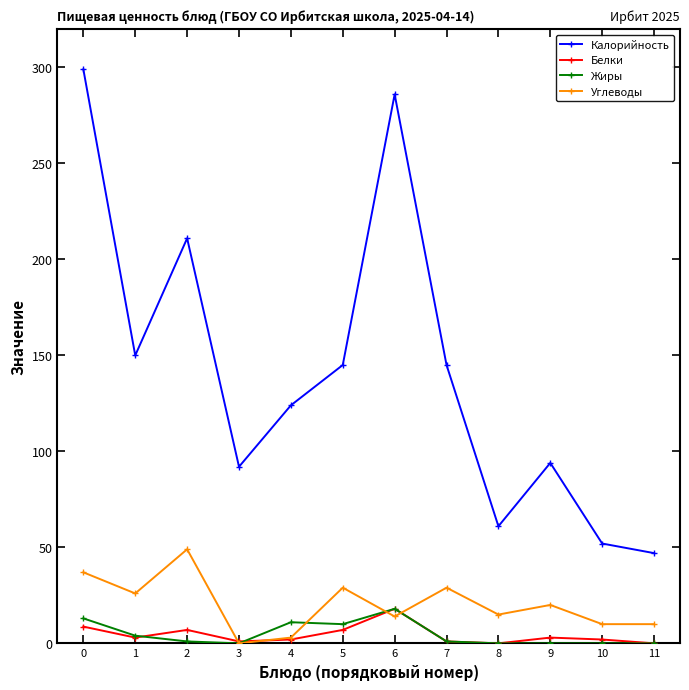

What is the total value across all series at 7?

176.0